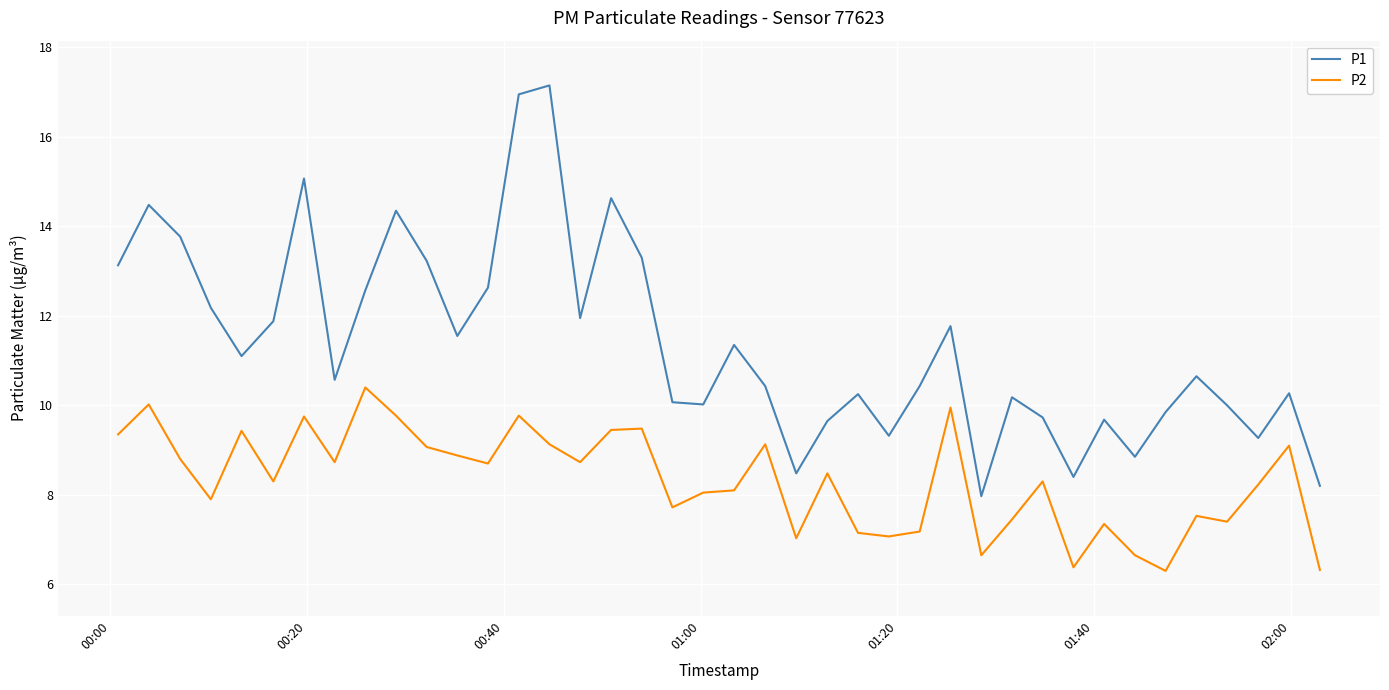

List the series in order of their peak value, lowest first.

P2, P1